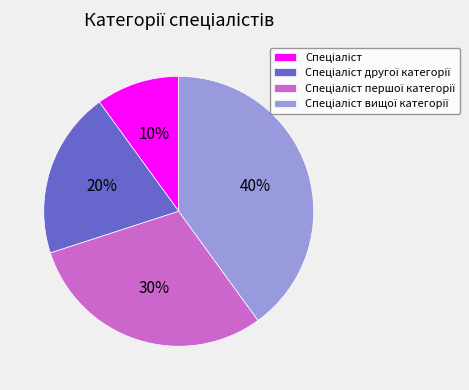

Is there a majority slice in this chart?

No